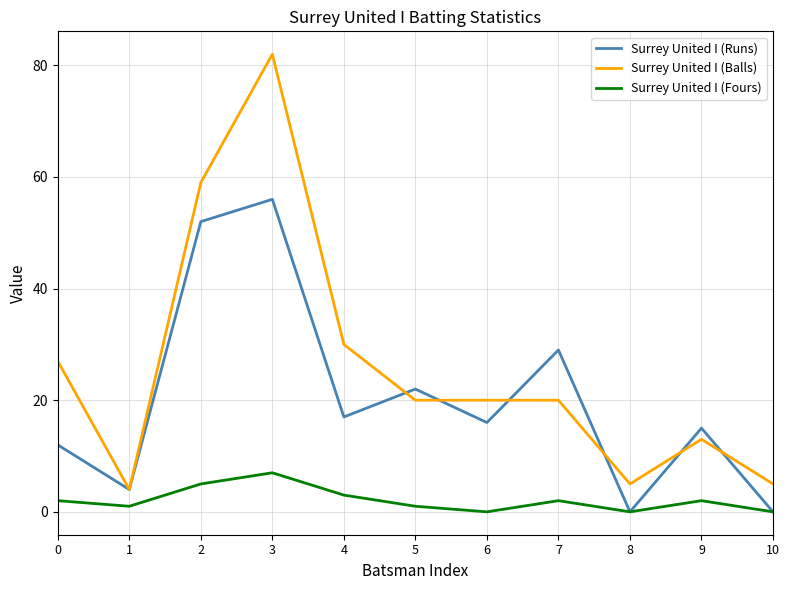

Between 2 and 8, which series saw the biggest shift?

Surrey United I (Balls)